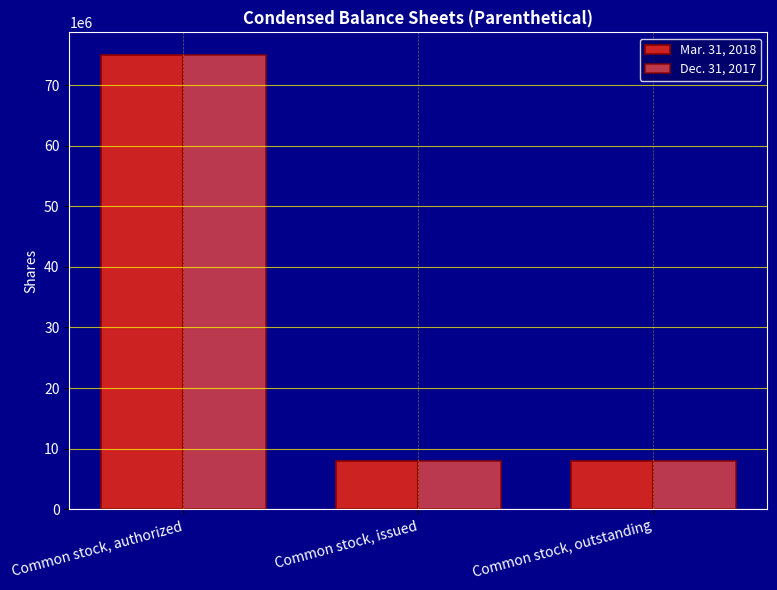

What is the label of the 1st bar from the left?

Common stock, authorized